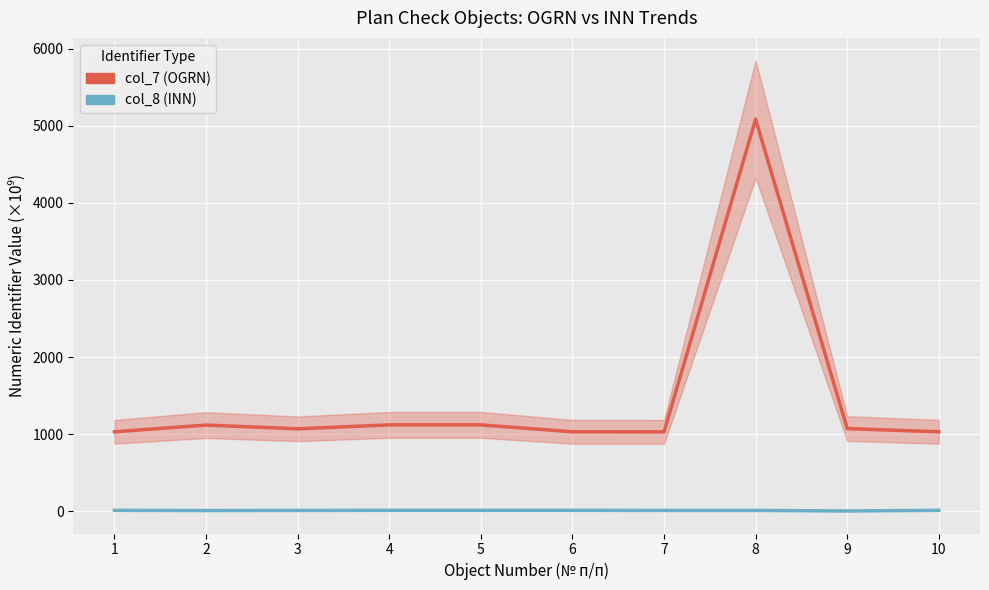

What is the difference between the maximum and minimum values in the col_8 (INN) series?

7.8